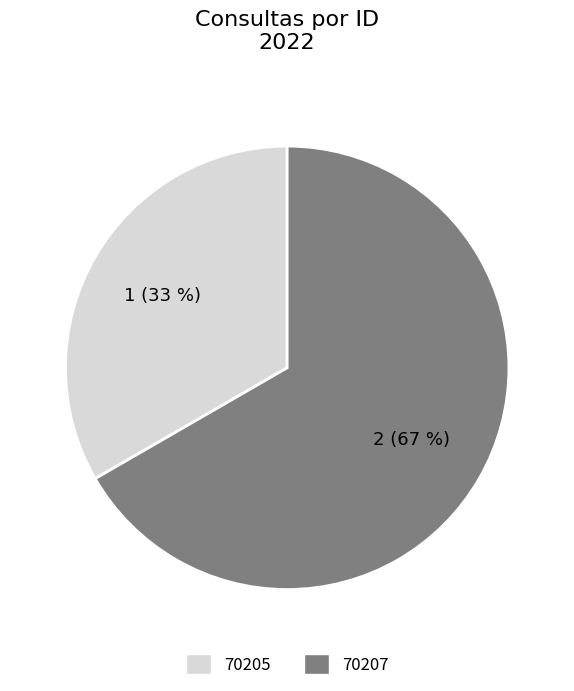

To the nearest percent, what is the combined percentage of 70207 and 70205?

100%